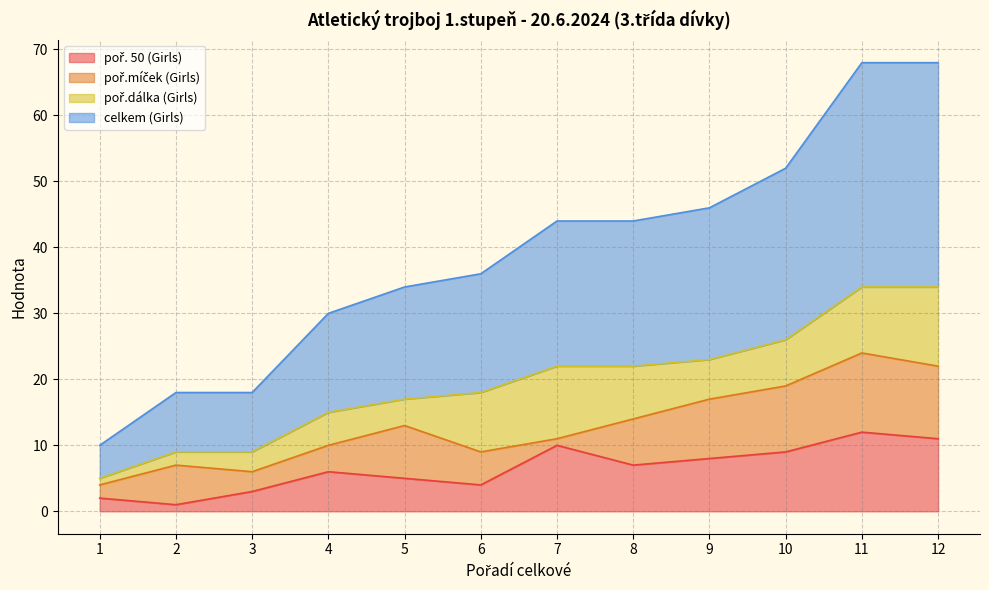

True or false: poř. 50 (Girls) has a value of 2 at 6.

False